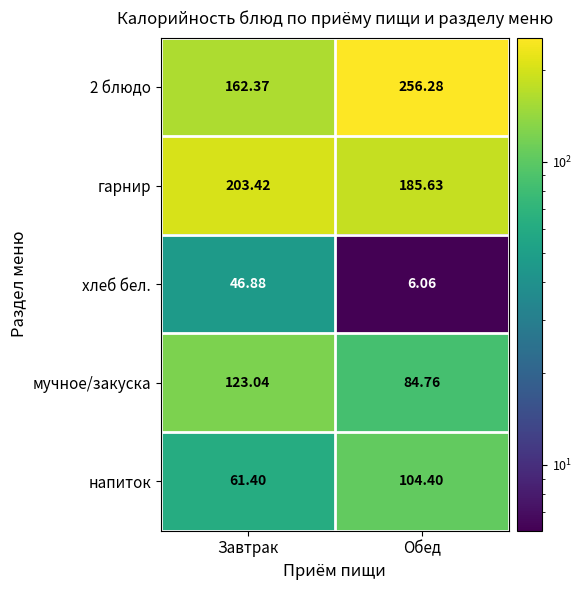

Which label corresponds to the largest value in the chart?

Обед